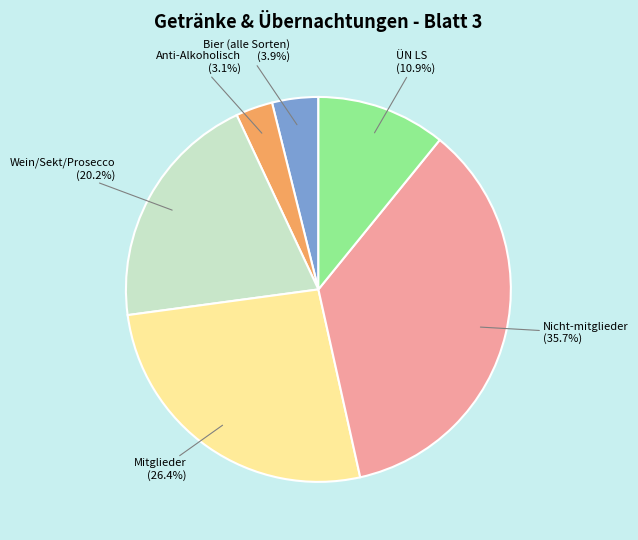

Is there any slice that represents more than half of the pie?

No